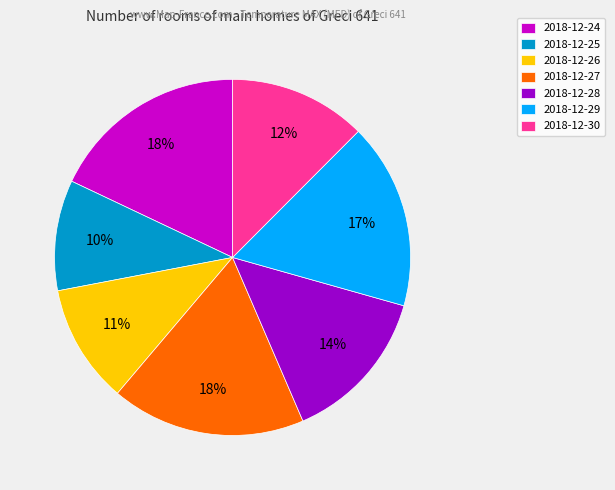

How many slices are in this pie chart?

7